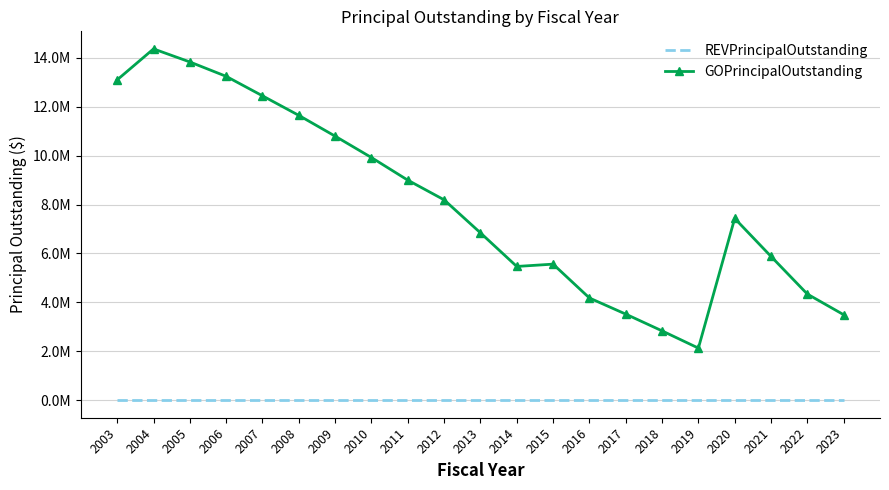

Reading left to right, transcribe all the data shown in this chart.

REVPrincipalOutstanding: 2003=0	2004=0	2005=0	2006=0	2007=0	2008=0	2009=0	2010=0	2011=0	2012=0	2013=0	2014=0	2015=0	2016=0	2017=0	2018=0	2019=0	2020=0	2021=0	2022=0	2023=0
GOPrincipalOutstanding: 2003=13104000	2004=14370000	2005=13836000	2006=13247000	2007=12450000	2008=11650000	2009=10800000	2010=9925000	2011=9000000	2012=8195000	2013=6845000	2014=5470000	2015=5565000	2016=4180000	2017=3520000	2018=2835000	2019=2130000	2020=7435000	2021=5880000	2022=4340000	2023=3495000